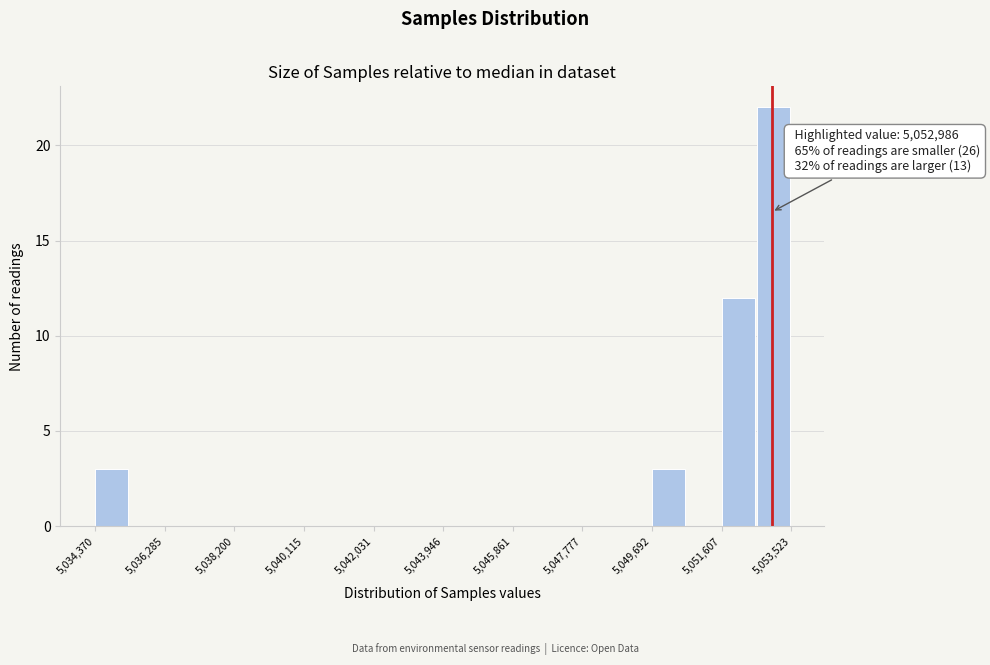

Which range on the x-axis has the tallest bar?

5052600 to 5053600